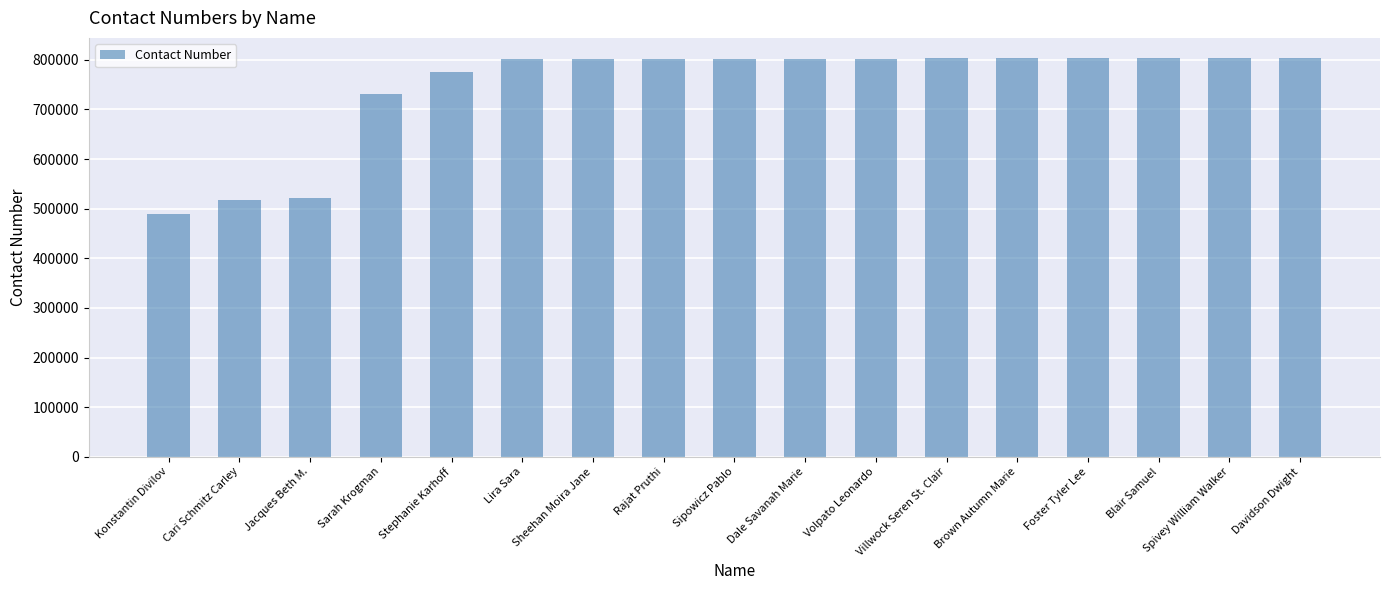

Are the bars horizontal?

No